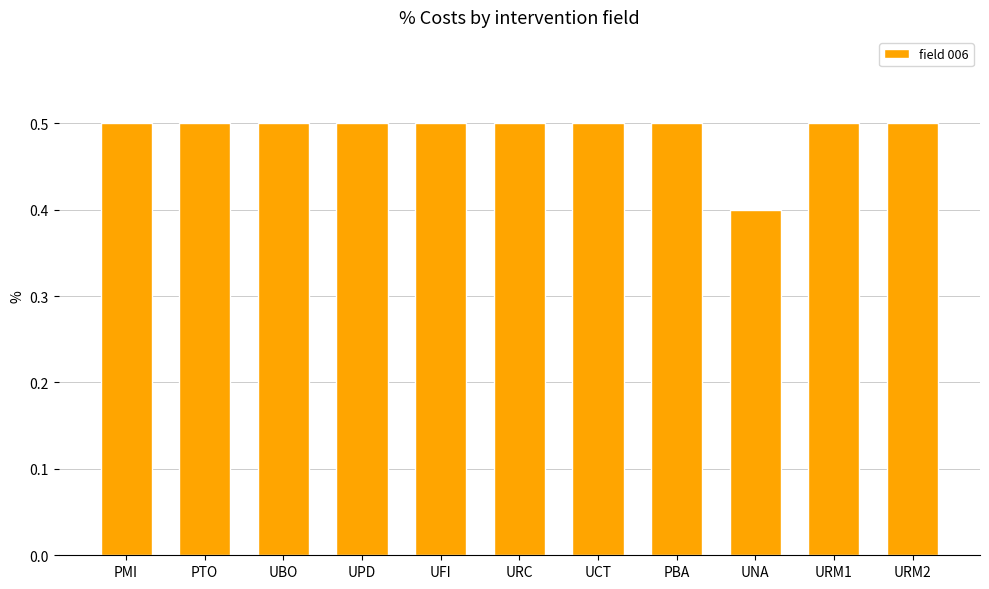

What is the label of the 9th bar from the right?

UBO